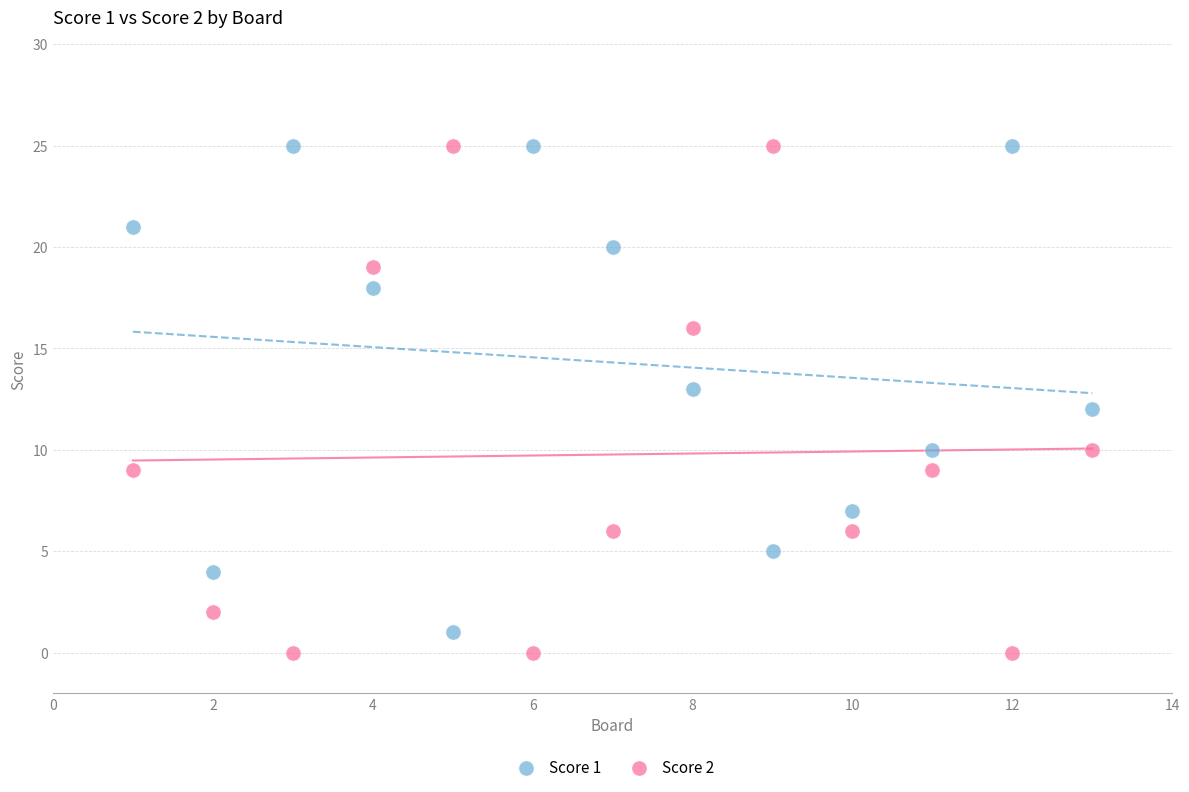

What is the X range (max minus min) for the scatter plot?

12